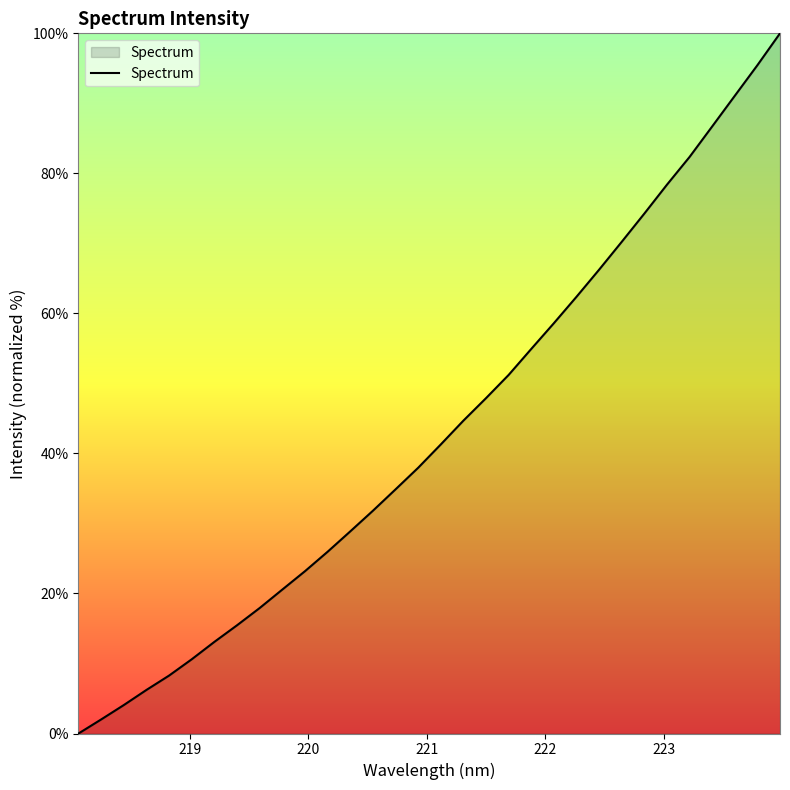

Count the number of values greater than 41.

16